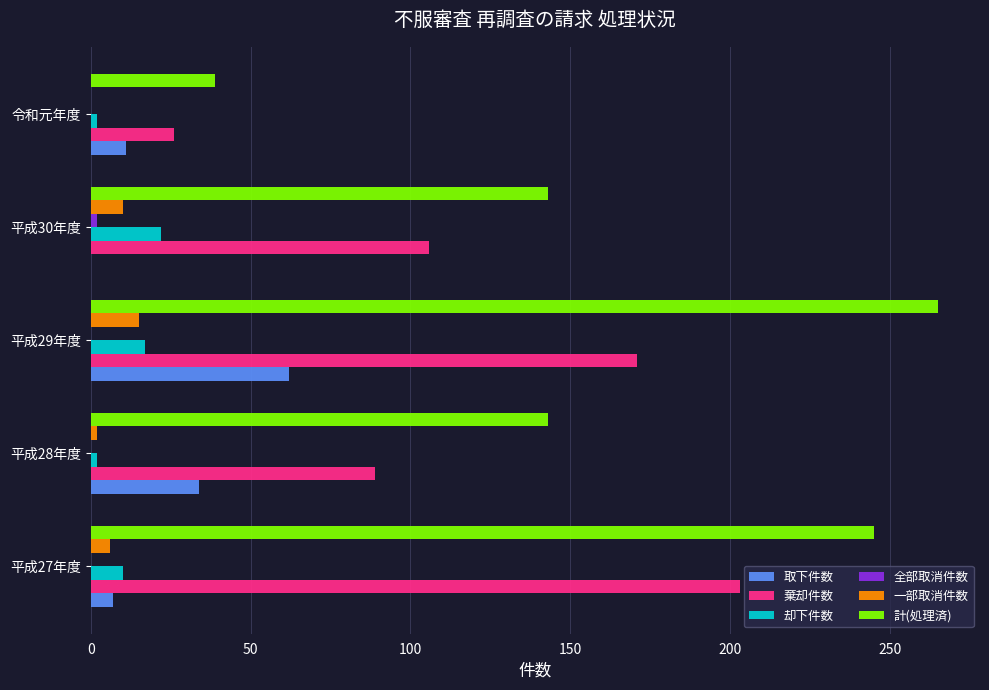

The 一部取消件数 series shows 10 at 平成30年度. True or false?

True